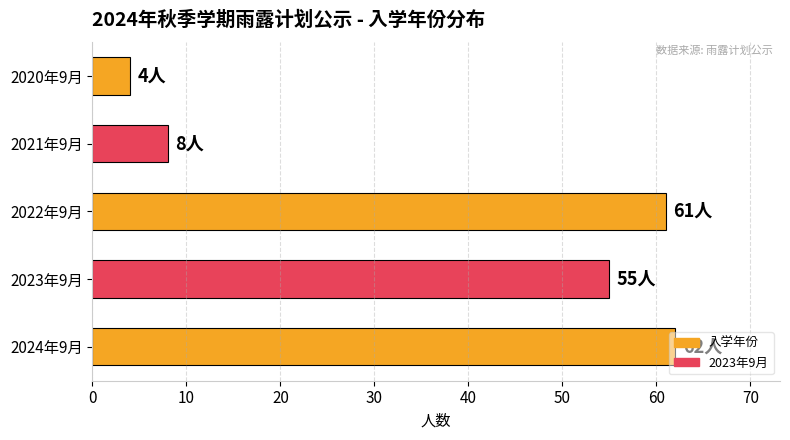

List the labels in order of value, largest first.

2024年9月, 2022年9月, 2023年9月, 2021年9月, 2020年9月